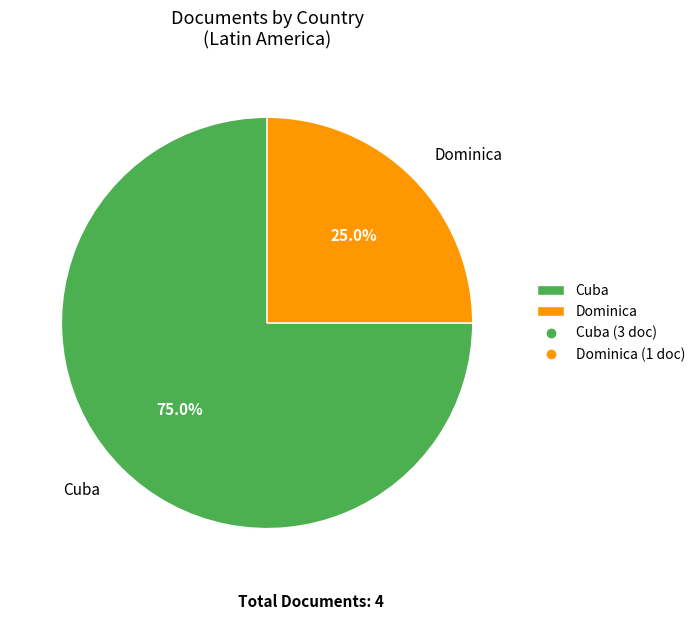

The Cuba slice represents 82% of the pie. True or false?

False